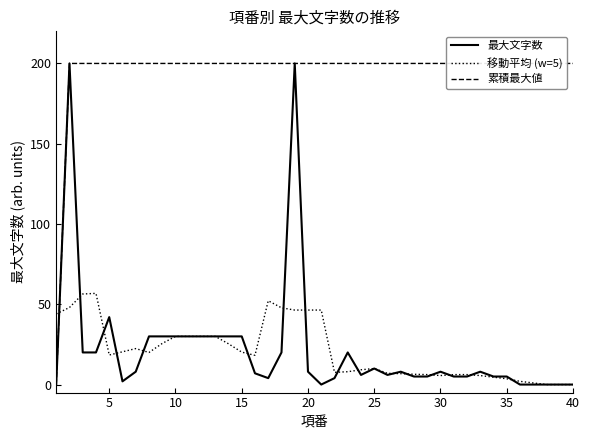

True or false: 移動平均 (w=5) has a value of 18.4 at 5.

True